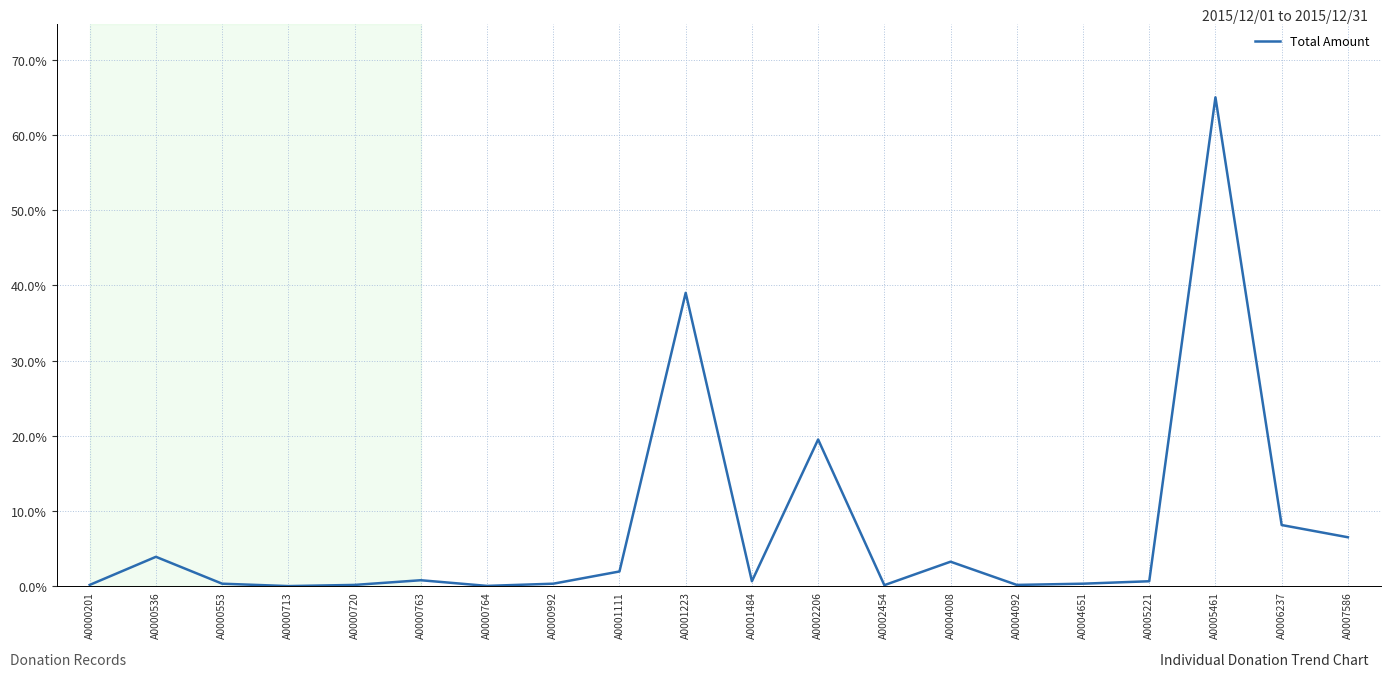

What value does the data have at A0006237?

8.1